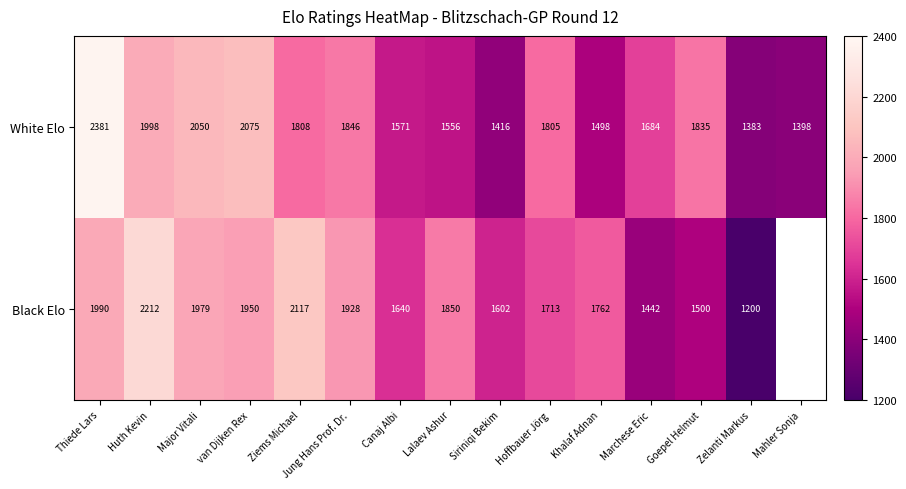

How many categories are shown in the chart?

15